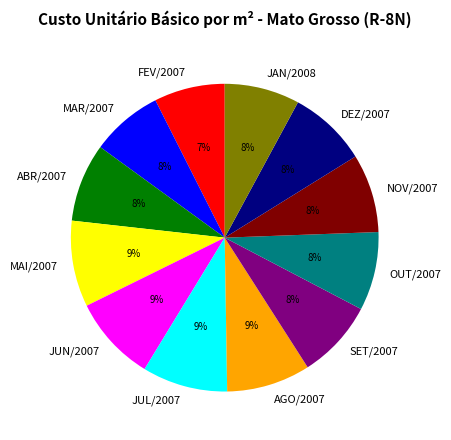

What is the ratio of the value at OUT/2007 to the value at ABR/2007?

1.0